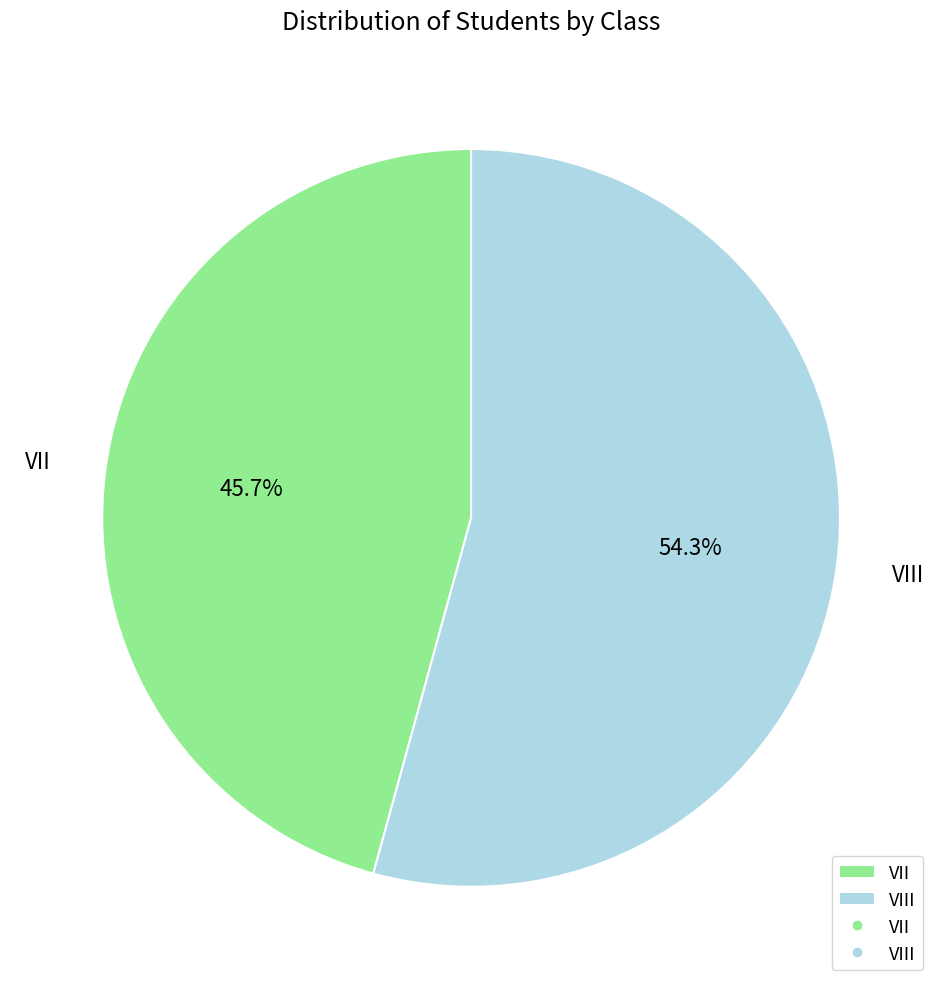

Which has a higher value, VII or VIII?

VIII